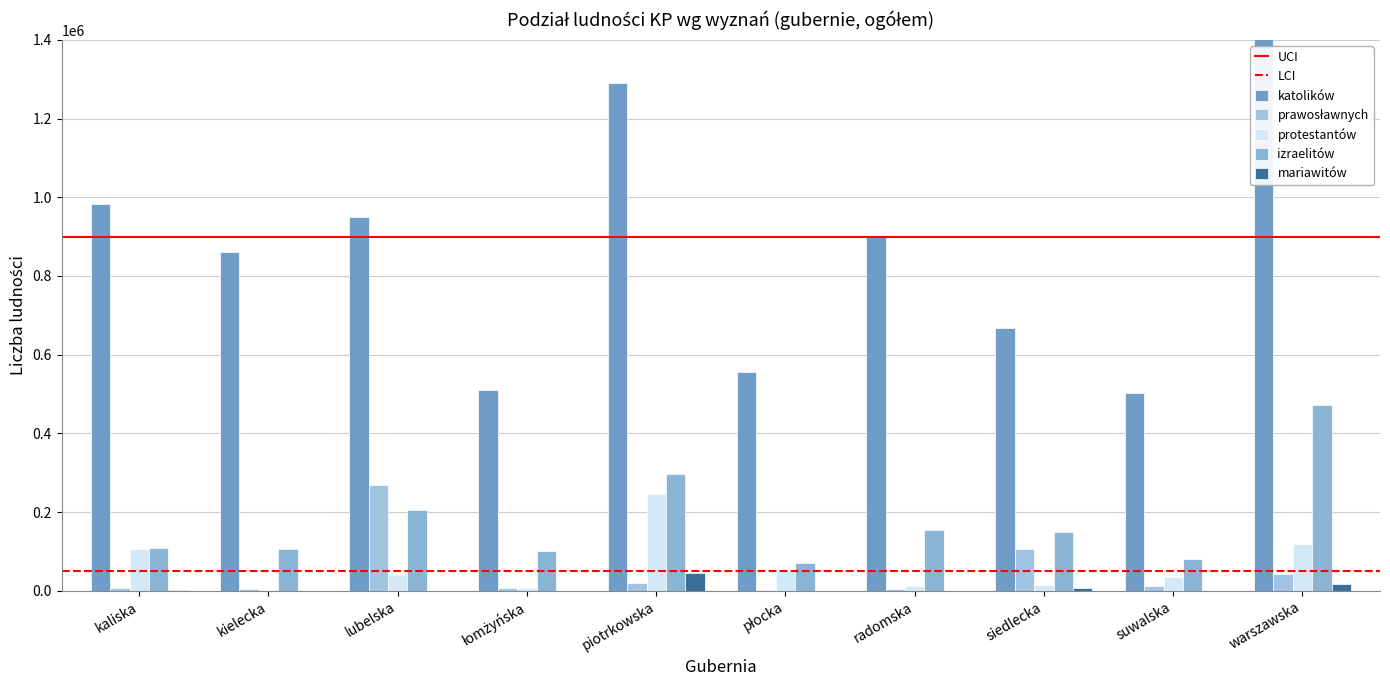

Reading left to right, what are all the values shown in this chart?

katolików: kaliska=983062	kielecka=860245	lubelska=948770	łomżyńska=510162	piotrkowska=1290944	płocka=556028	radomska=898032	siedlecka=667961	suwalska=502393	warszawska=1783752
prawosławnych: kaliska=7504	kielecka=3451	lubelska=268017	łomżyńska=7031	piotrkowska=21123	płocka=3150	radomska=4942	siedlecka=105884	suwalska=12711	warszawska=43032
protestantów: kaliska=106084	kielecka=3040	lubelska=40161	łomżyńska=6424	piotrkowska=245275	płocka=49843	radomska=12771	siedlecka=14790	suwalska=36412	warszawska=119849
izraelitów: kaliska=107876	kielecka=106511	lubelska=206180	łomżyńska=101493	piotrkowska=298062	płocka=71224	radomska=153782	siedlecka=148609	suwalska=80560	warszawska=473358
mariawitów: kaliska=1565	kielecka=0	lubelska=120	łomżyńska=4	piotrkowska=45839	płocka=729	radomska=207	siedlecka=6355	suwalska=513	warszawska=17701